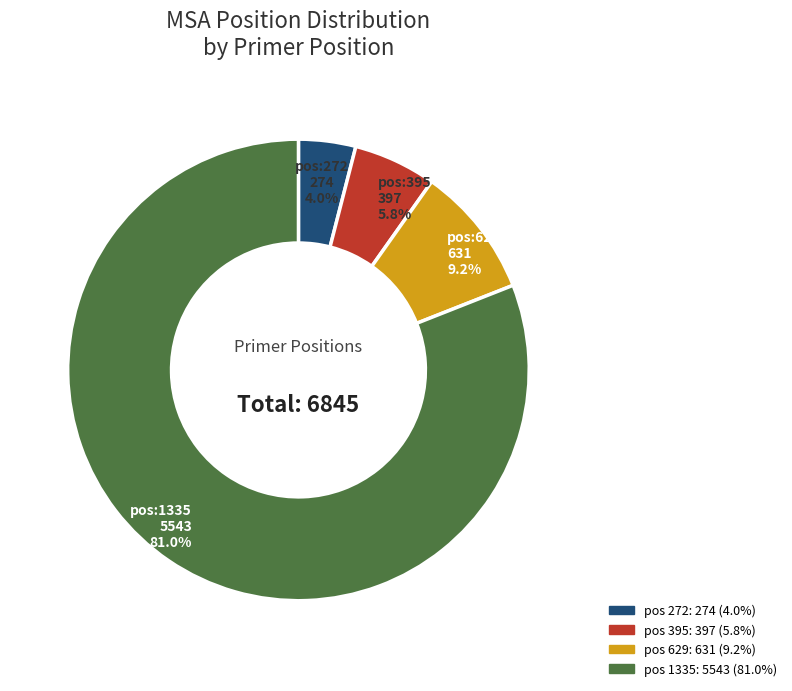

Is there a majority slice in this chart?

Yes